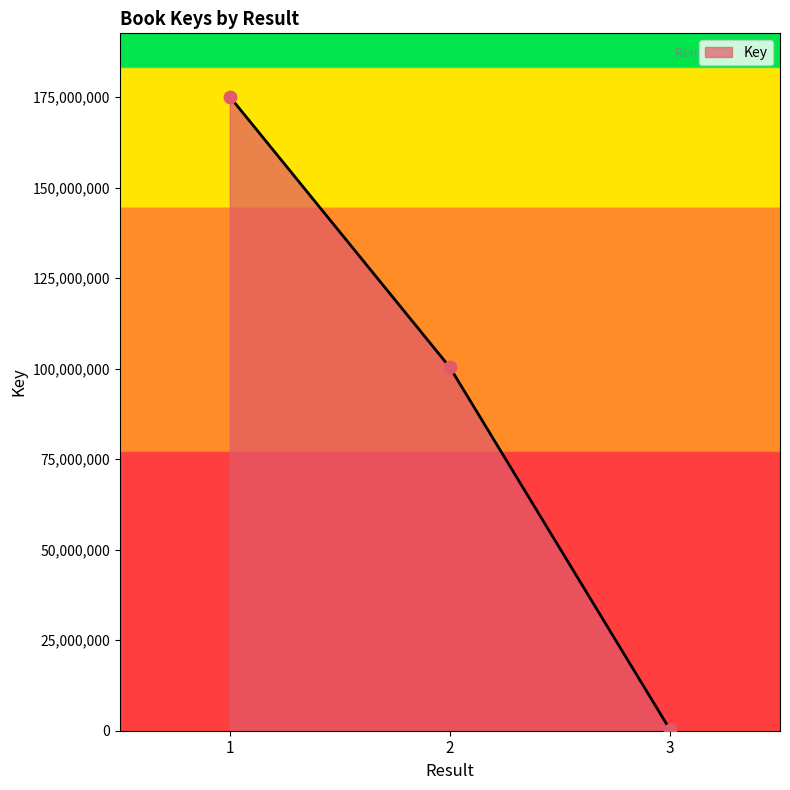

What is the change in value from 1 to 3?

-174789847